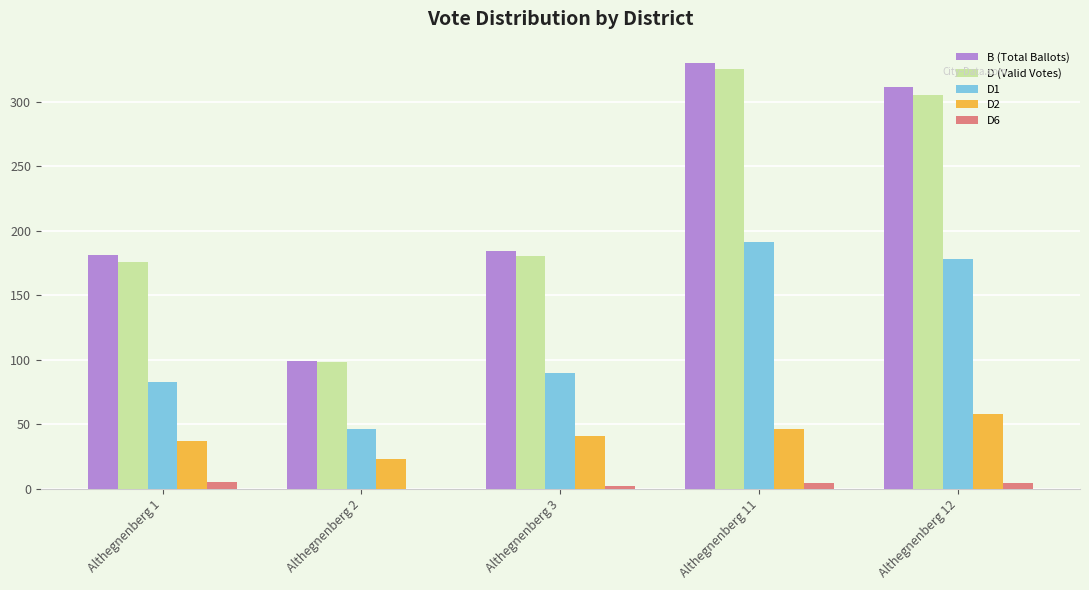

At which category is the sum across all series the highest?

Althegnenberg 11